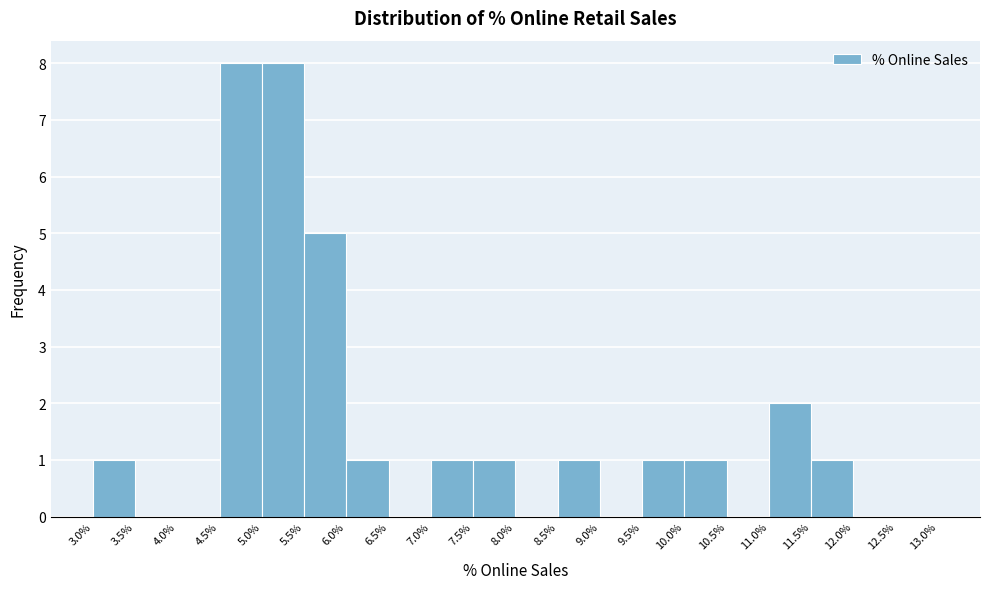

How tall is the bar that spans 6.0% to 6.5% on the x-axis? The values are not printed on the chart, so give them approximately, as read against the axis.

1